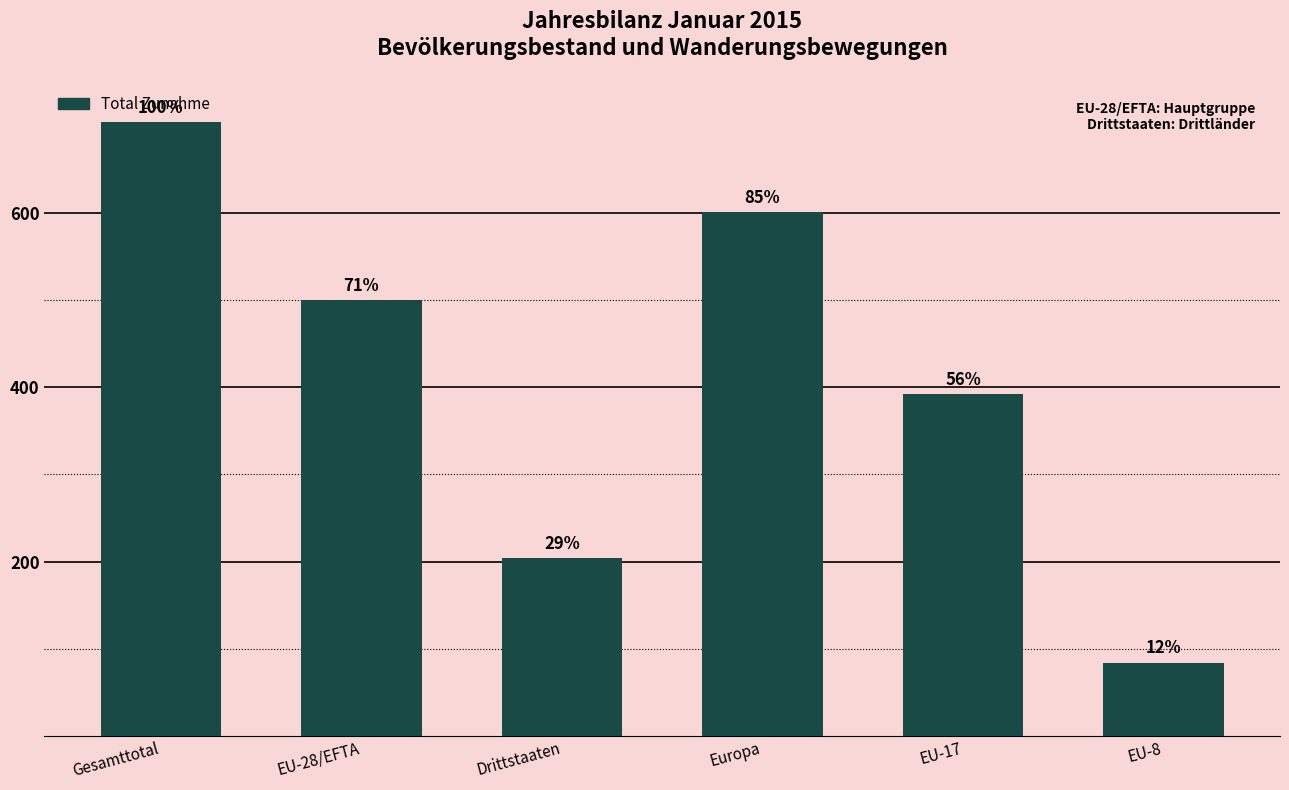

What is the change in value from Gesamttotal to EU-8?

-620